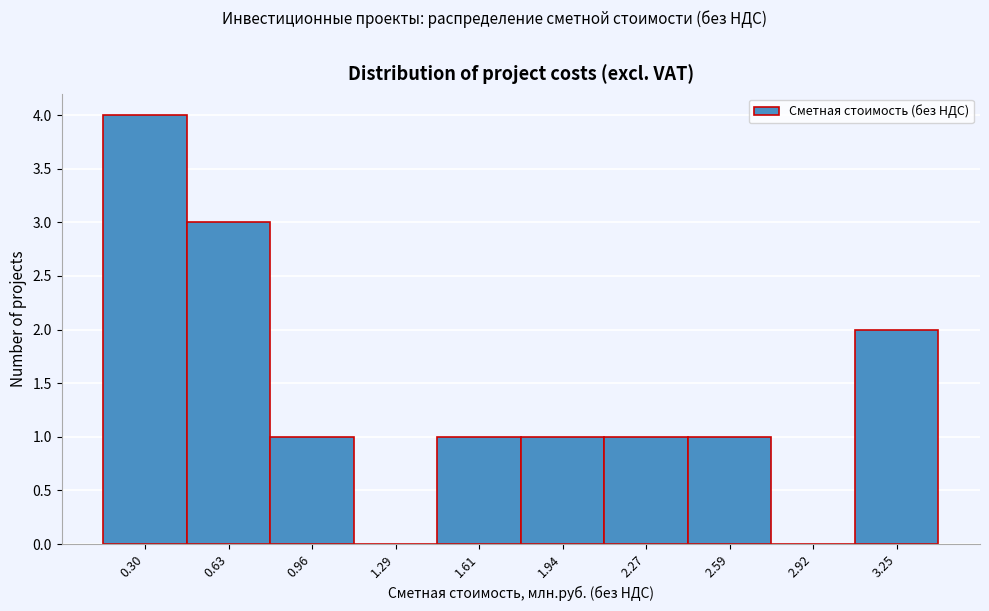

Reading left to right, what are all the values shown in this chart?

0.30=4	0.63=3	0.96=1	1.29=0	1.61=1	1.94=1	2.27=1	2.59=1	2.92=0	3.25=2